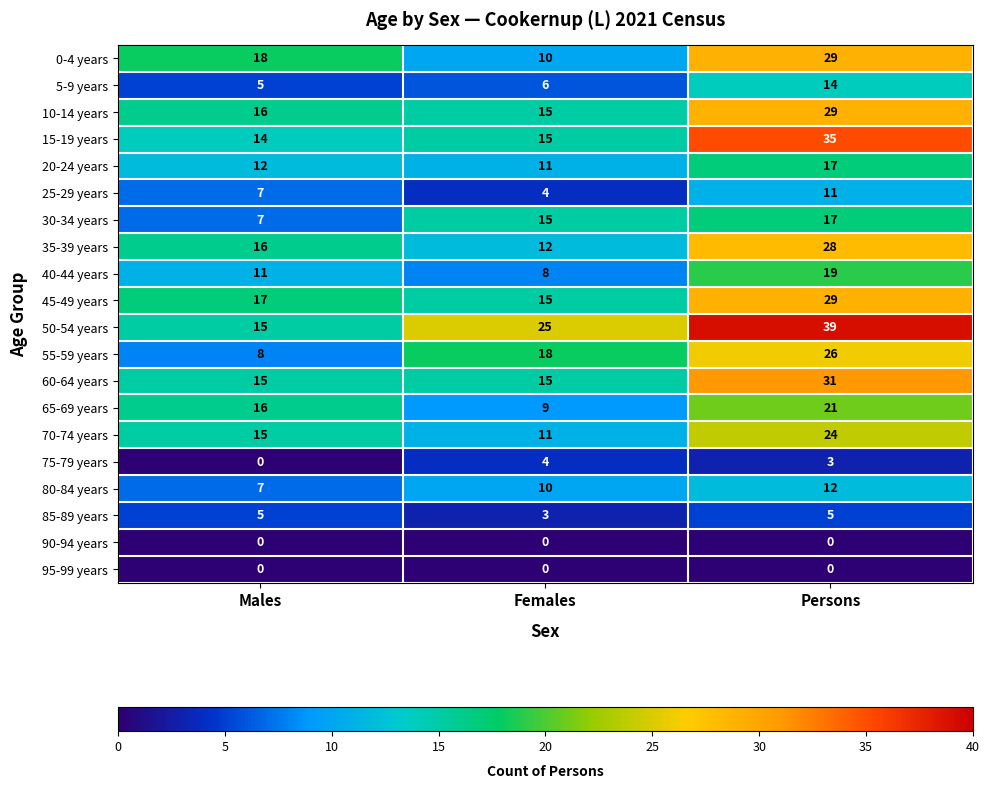

The 40-44 years series shows 13 at Females. True or false?

False